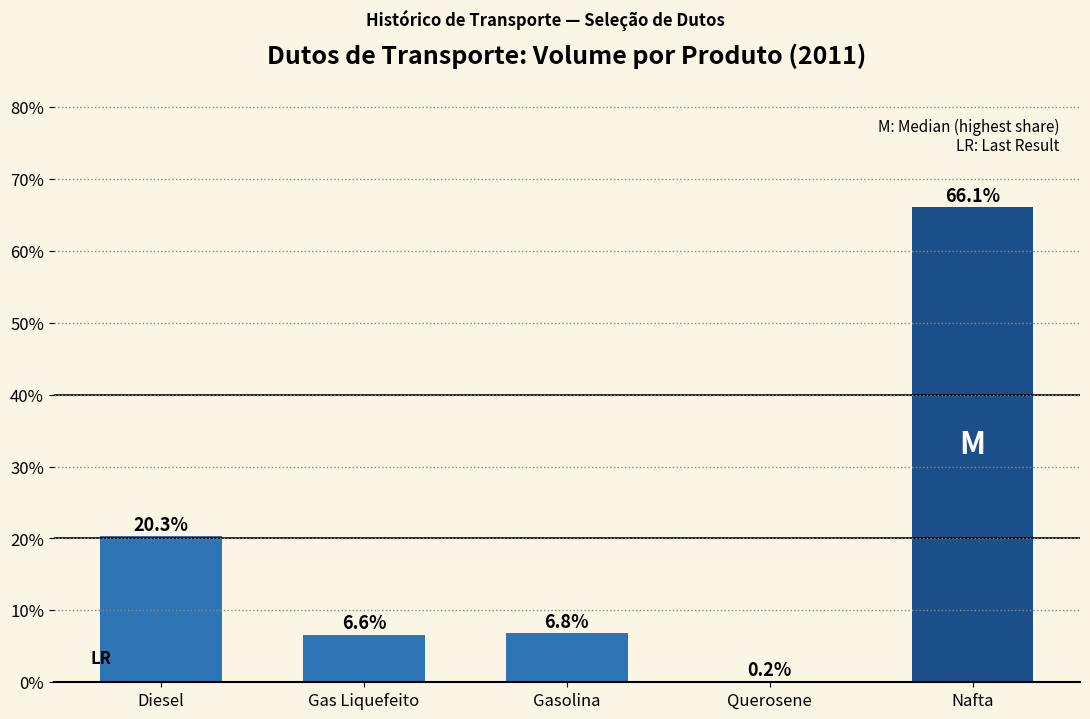

Which label corresponds to the largest value in the chart?

Nafta